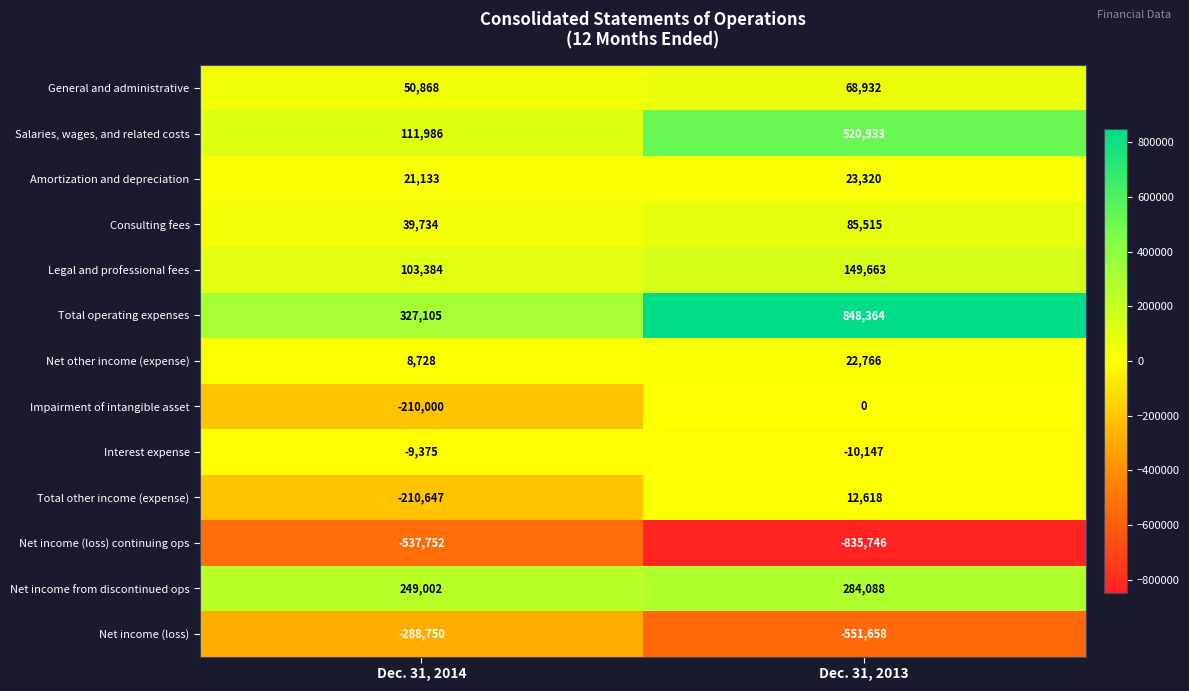

Reading left to right, extract all data points from this chart.

General and administrative: 50868	68932
Salaries, wages, and related costs: 111986	520933
Amortization and depreciation: 21133	23320
Consulting fees: 39734	85515
Legal and professional fees: 103384	149663
Total operating expenses: 327105	848364
Net other income (expense): 8728	22766
Impairment of intangible asset: -210000	0
Interest expense: -9375	-10147
Total other income (expense): -210647	12618
Net income (loss) continuing ops: -537752	-835746
Net income from discontinued ops: 249002	284088
Net income (loss): -288750	-551658